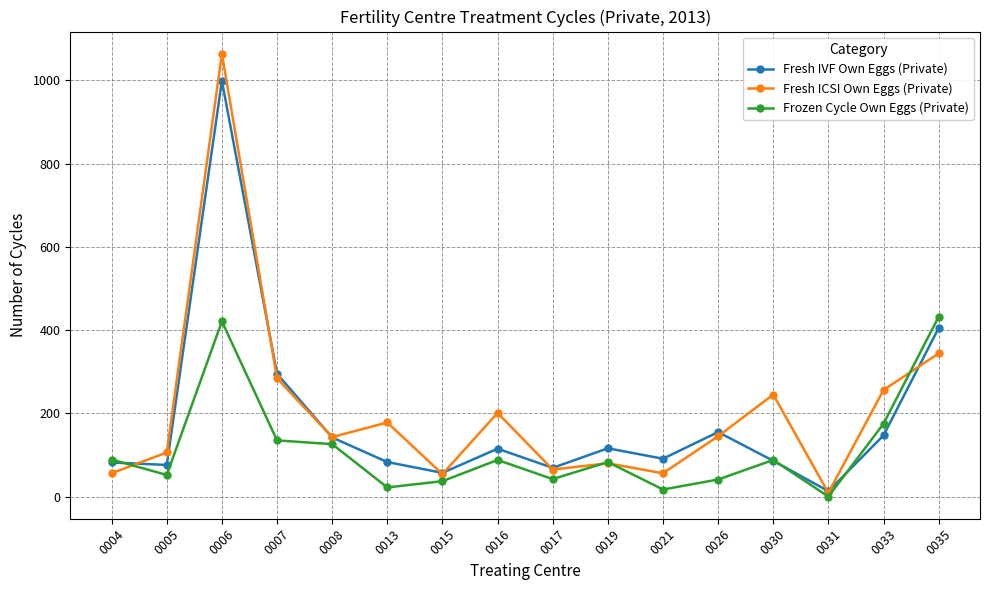

What is the difference between the maximum and minimum values in the Fresh ICSI Own Eggs (Private) series?

1055